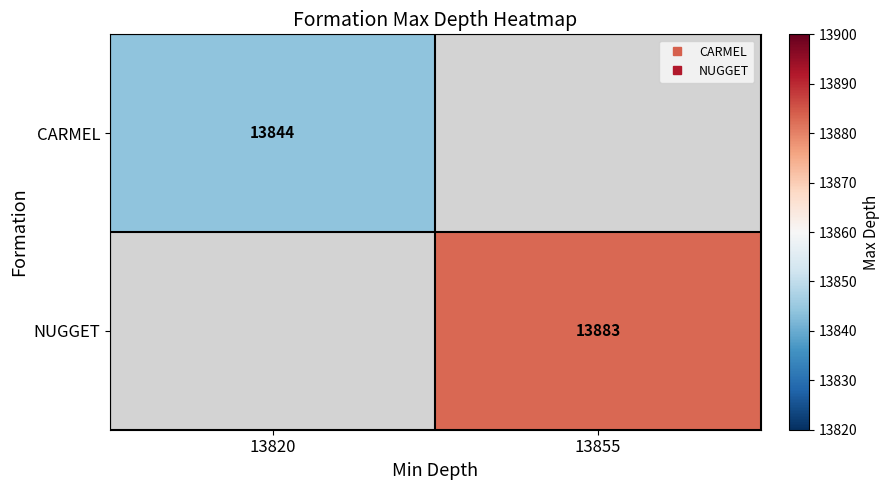

Rank the series by their maximum value, from highest to lowest.

CARMEL, NUGGET